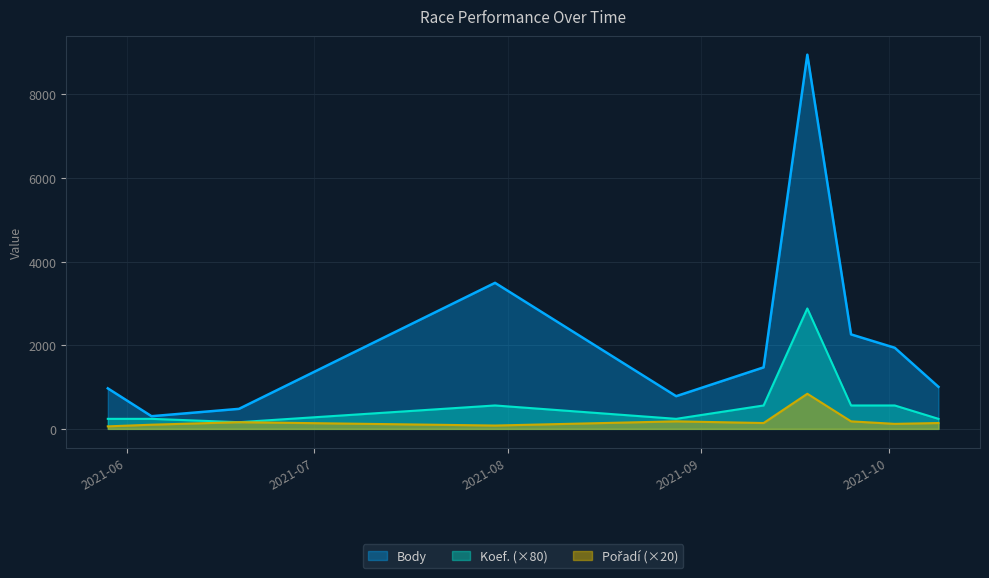

What is the label of the 8th point from the right?

2021-06-19